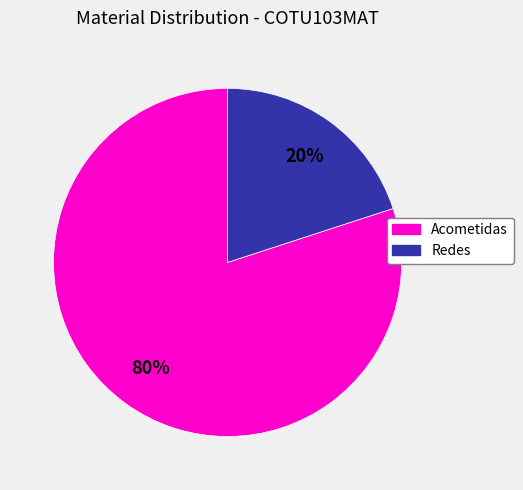

Which category has the smallest portion of the pie?

Redes